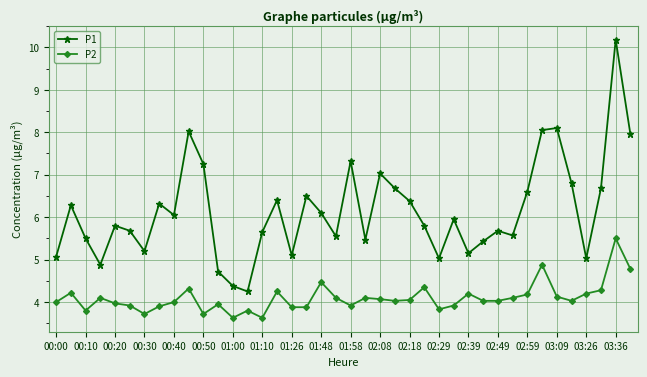

Which series has the largest total across all categories?

P1